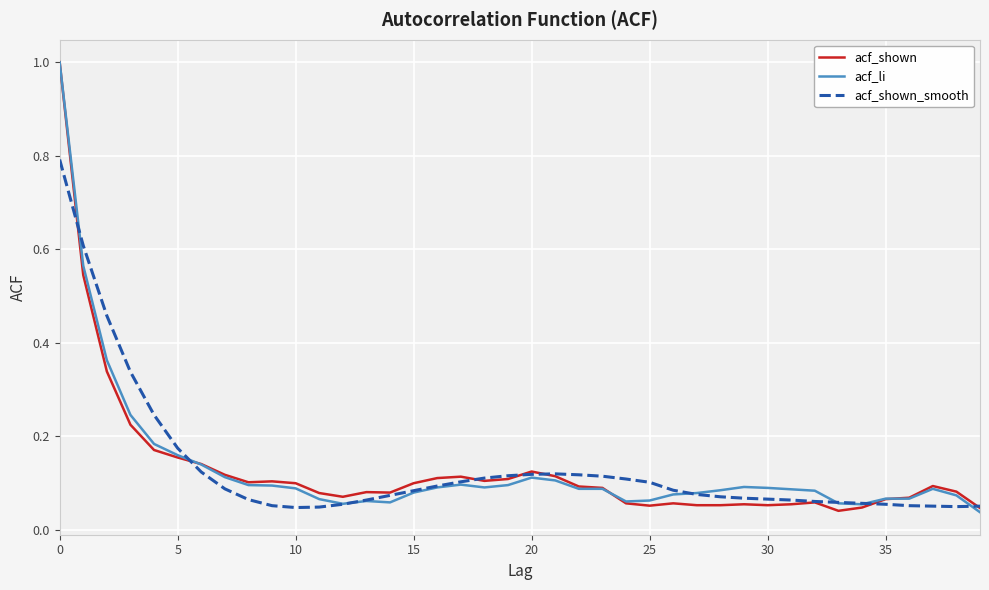

Where is the first local maximum for acf_li?

13